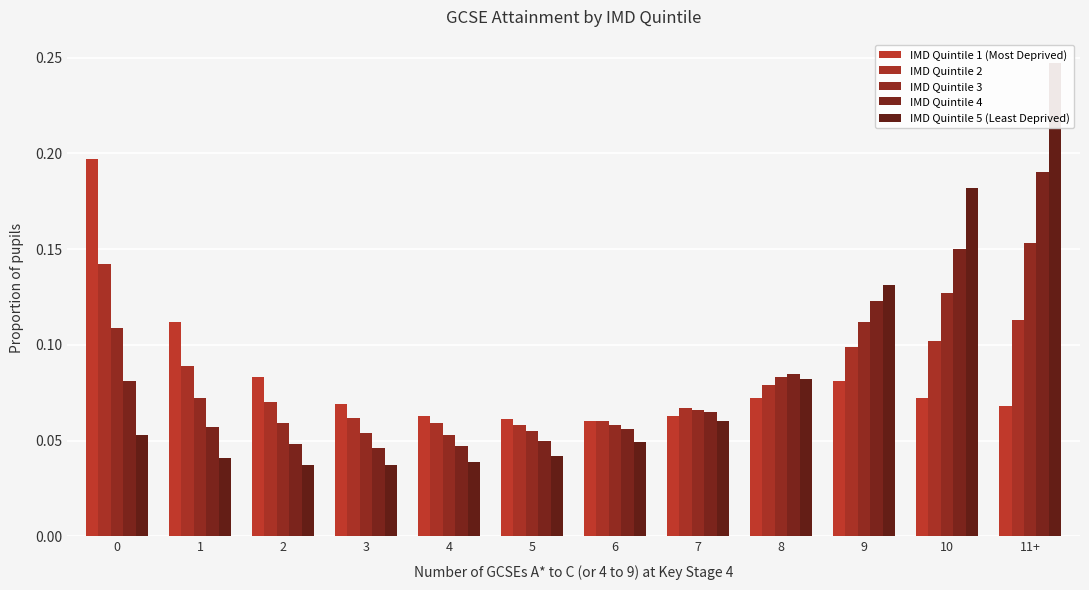

What value does the IMD Quintile 2 series have at 6?

0.1